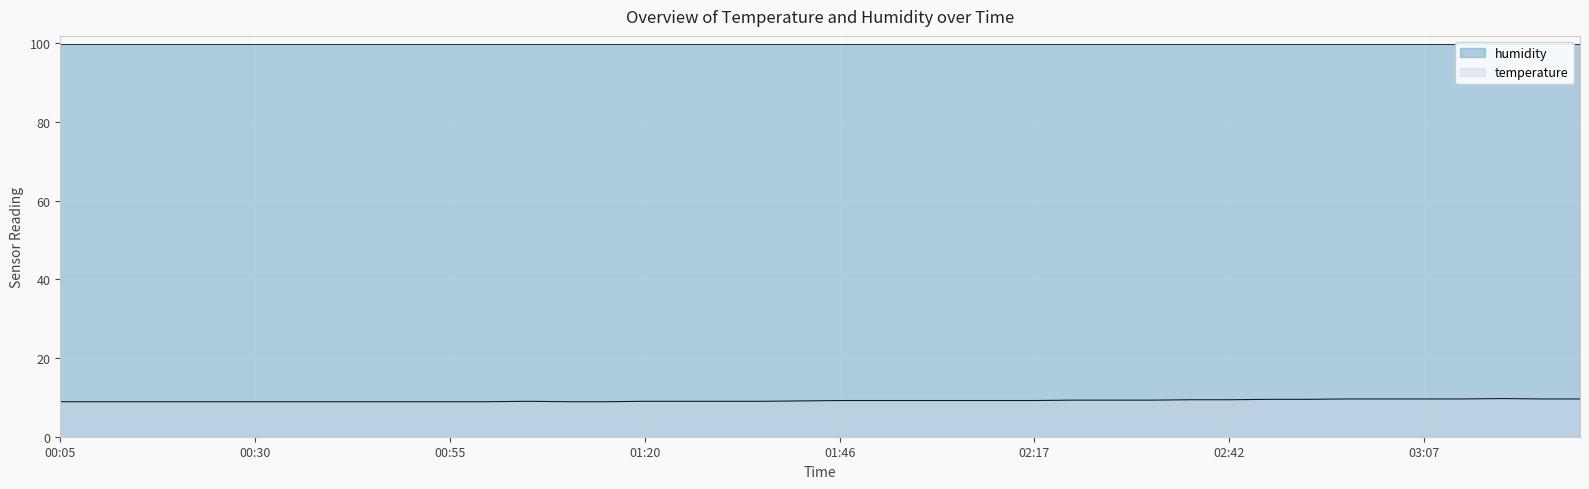

What is the lowest value of the temperature series?

8.9